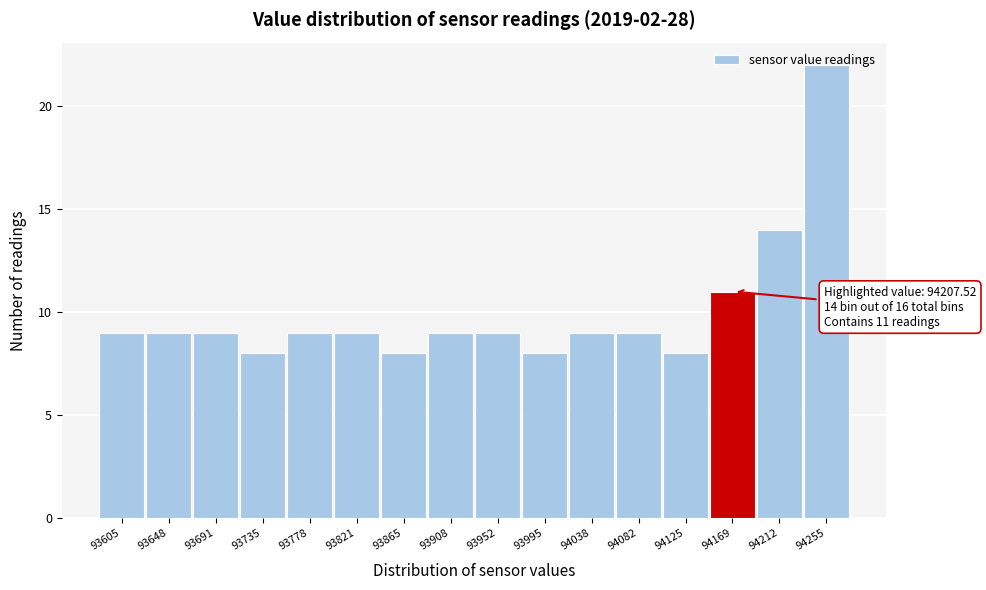

At which label is the value closest to 15?

94212